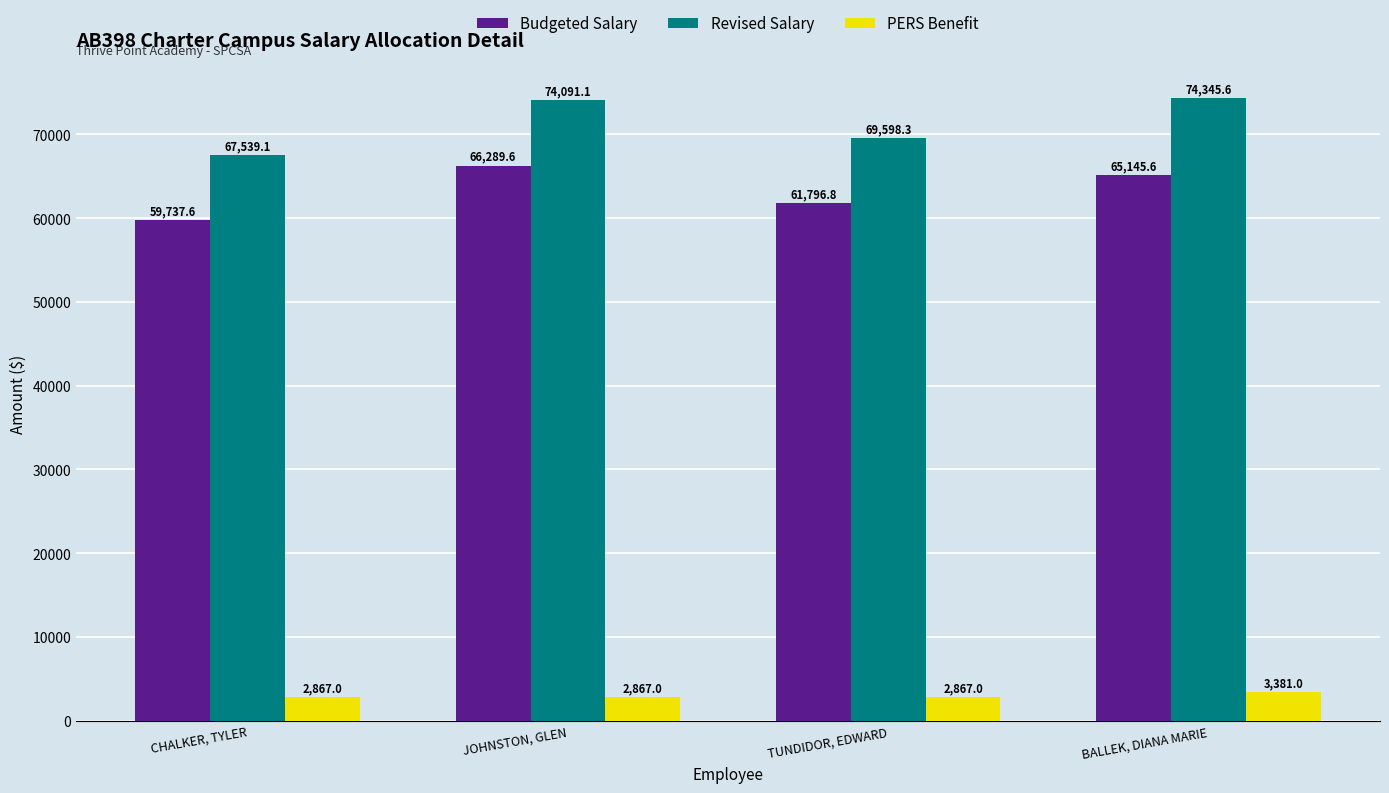

How many groups of bars are there?

4